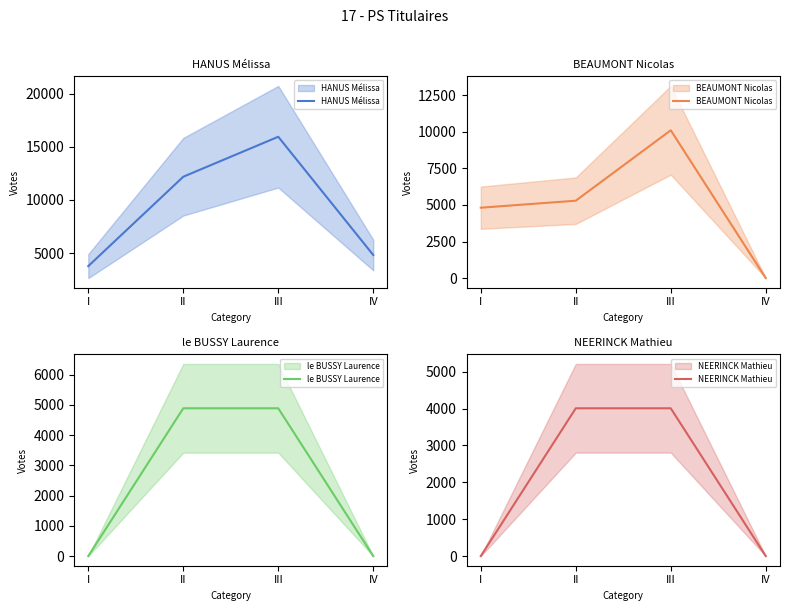

Which series has the largest range (max minus min)?

HANUS Mélissa